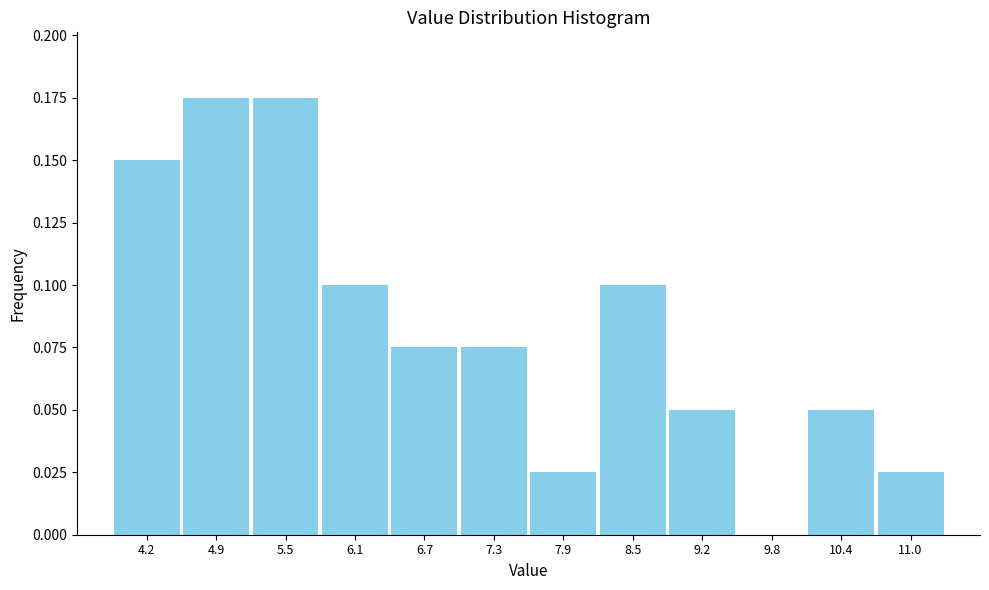

Reading left to right, transcribe this chart: for each bar, give the range it covers on the x-axis and its height. Neither the bar edges nor the heights are printed on the chart, so give them approximately, as read against the axes.

3.9 to 4.5: 0.150
4.5 to 5.2: 0.175
5.2 to 5.8: 0.175
5.8 to 6.4: 0.100
6.4 to 7.0: 0.075
7.0 to 7.6: 0.075
7.6 to 8.2: 0.025
8.2 to 8.8: 0.100
8.8 to 9.5: 0.050
9.5 to 10.1: 0
10.1 to 10.7: 0.050
10.7 to 11.3: 0.025